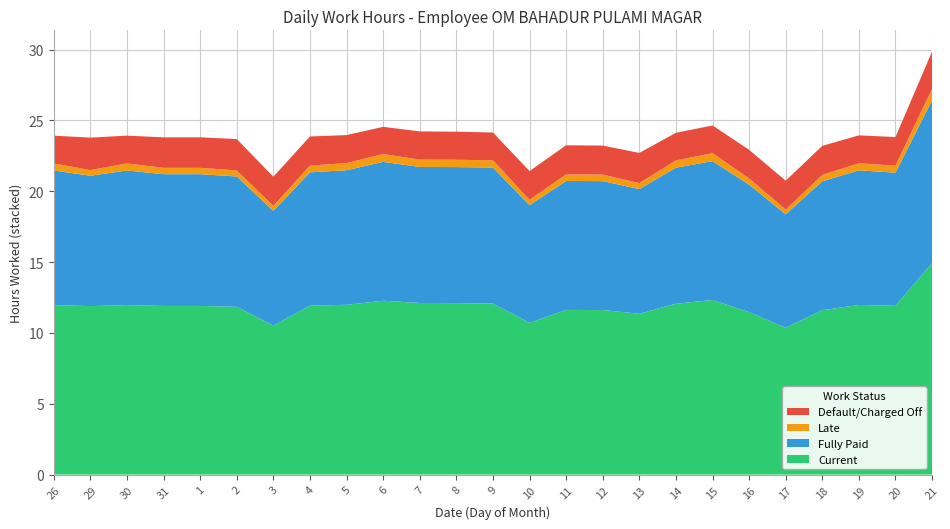

Reading left to right, transcribe all the data shown in this chart.

Current: 12.0	11.9	12.0	11.9	11.9	11.8	10.5	11.9	12.0	12.3	12.1	12.1	12.1	10.7	11.6	11.6	11.3	12.1	12.3	11.5	10.4	11.6	12.0	11.9	14.9
Fully Paid: 9.5	9.2	9.5	9.3	9.3	9.2	8.1	9.4	9.5	9.8	9.6	9.6	9.6	8.3	9.1	9.1	8.8	9.6	9.8	9.0	8.0	9.1	9.5	9.4	11.5
Late: 0.5	0.4	0.5	0.5	0.5	0.4	0.3	0.5	0.5	0.6	0.5	0.5	0.5	0.4	0.5	0.5	0.4	0.5	0.6	0.4	0.3	0.5	0.5	0.5	0.8
Default/Charged Off: 2.0	2.3	2.0	2.1	2.1	2.2	2.1	2.0	2.0	1.9	2.0	2.0	2.0	2.0	2.1	2.0	2.1	1.9	2.0	2.0	2.0	2.0	2.0	2.0	2.6